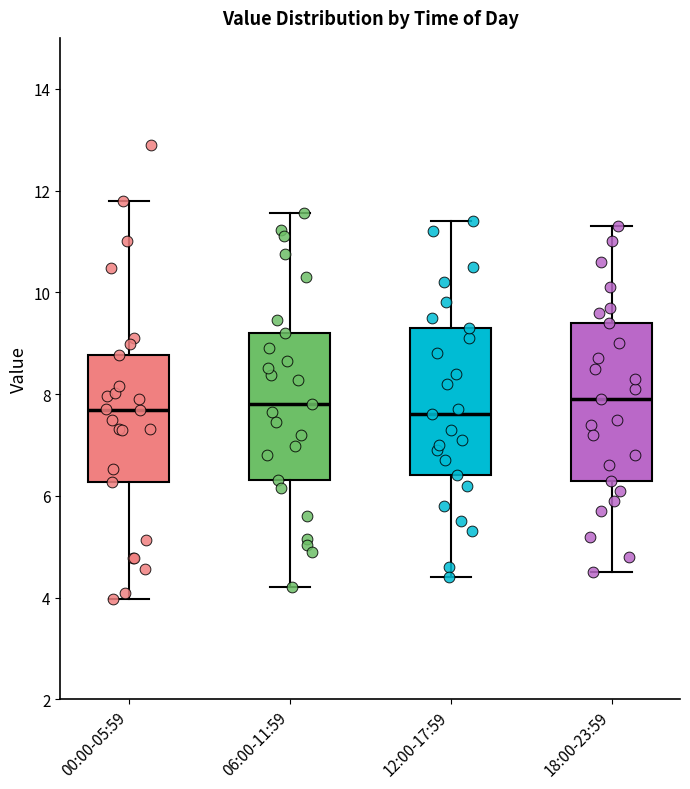

Reading left to right, transcribe this box plot: for each box, give where its median line is, the range the box spans, and where its two whiskers end, as read against the y-axis. The values are not printed on the chart, so give them approximately, as read against the axis.

00:00-05:59: median 7.6, box 6.2 to 8.8, whiskers 4.0 to 11.8
06:00-11:59: median 7.8, box 6.4 to 9.2, whiskers 4.2 to 11.6
12:00-17:59: median 7.6, box 6.4 to 9.4, whiskers 4.4 to 11.4
18:00-23:59: median 8.0, box 6.4 to 9.4, whiskers 4.6 to 11.4